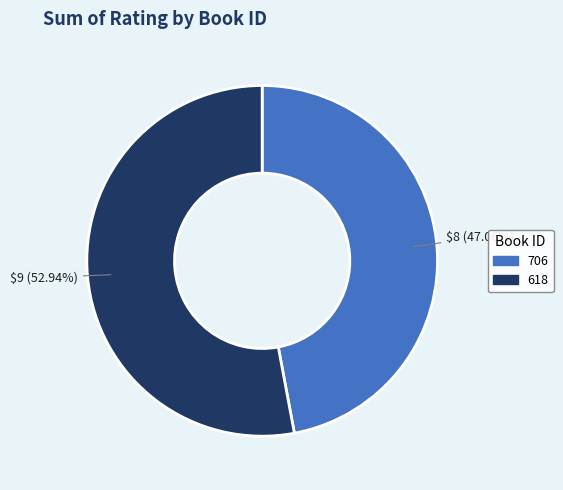

True or false: 618 accounts for 53% of the total.

True